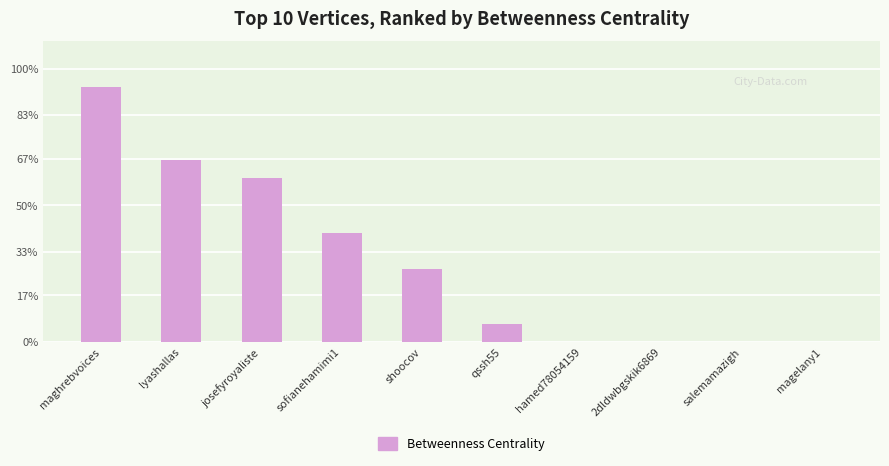

How many categories are shown in the chart?

10